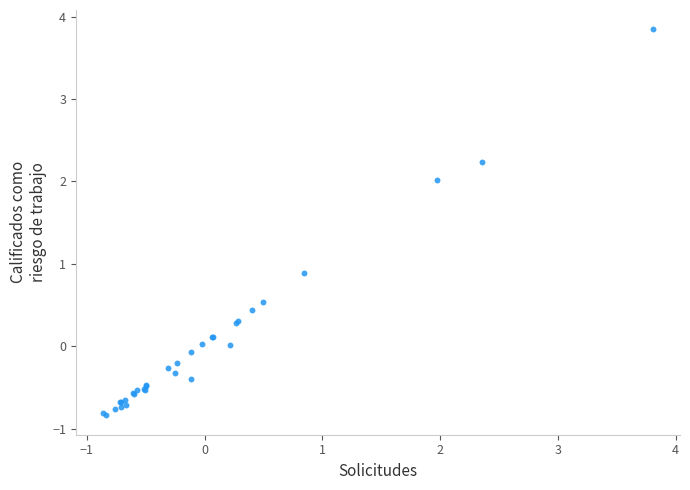

What Y value in the scatter plot is closest to 1?

0.9